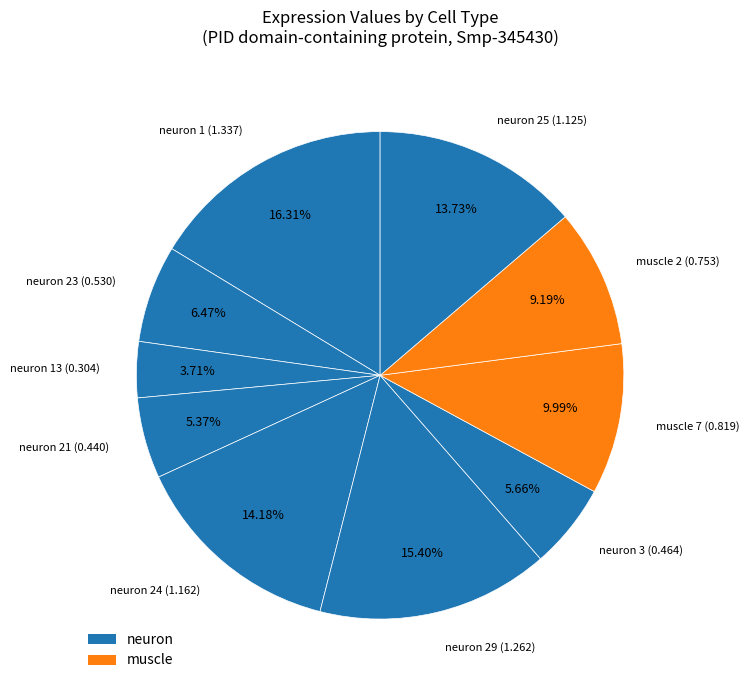

What is the smallest slice in the pie chart?

neuron 13